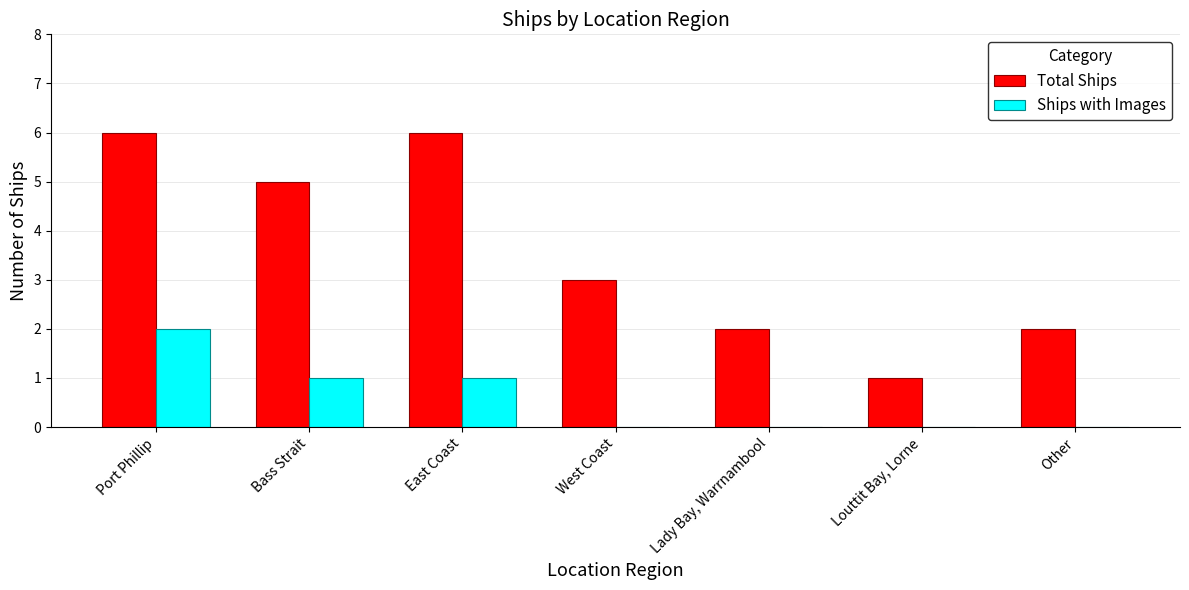

Are the bars grouped side by side (vs. stacked)?

Yes